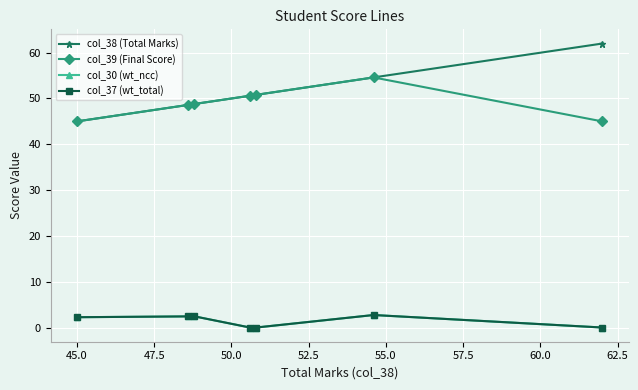

Is this an area chart (filled region under the line)?

No